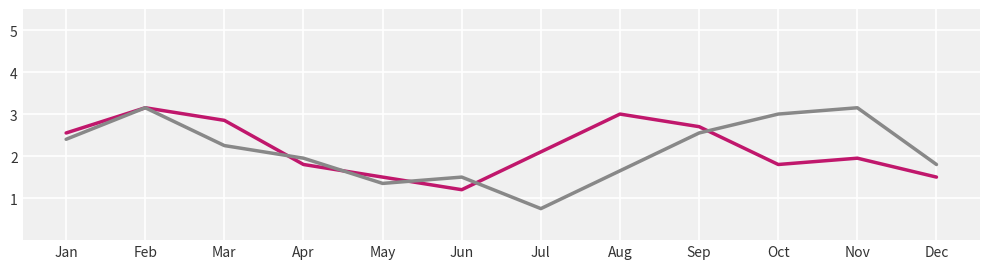

What is the minimum value shown in the chart?

0.8